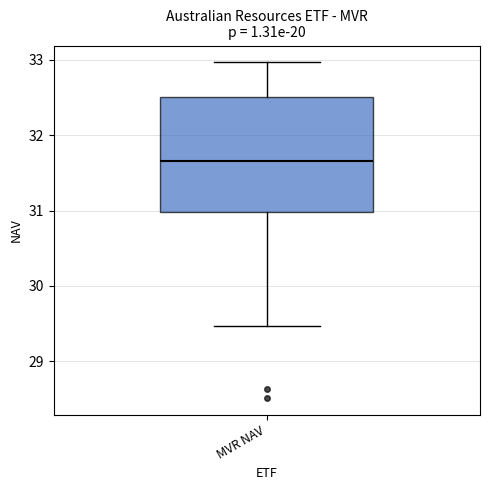

Read this box plot against the y-axis: the position of the median line, the range covered by the box, and the ends of both whiskers. The values are not printed on the chart, so give them approximately, as read against the axis.

median 31.7, box 31.0 to 32.5, whiskers 29.5 to 33.0